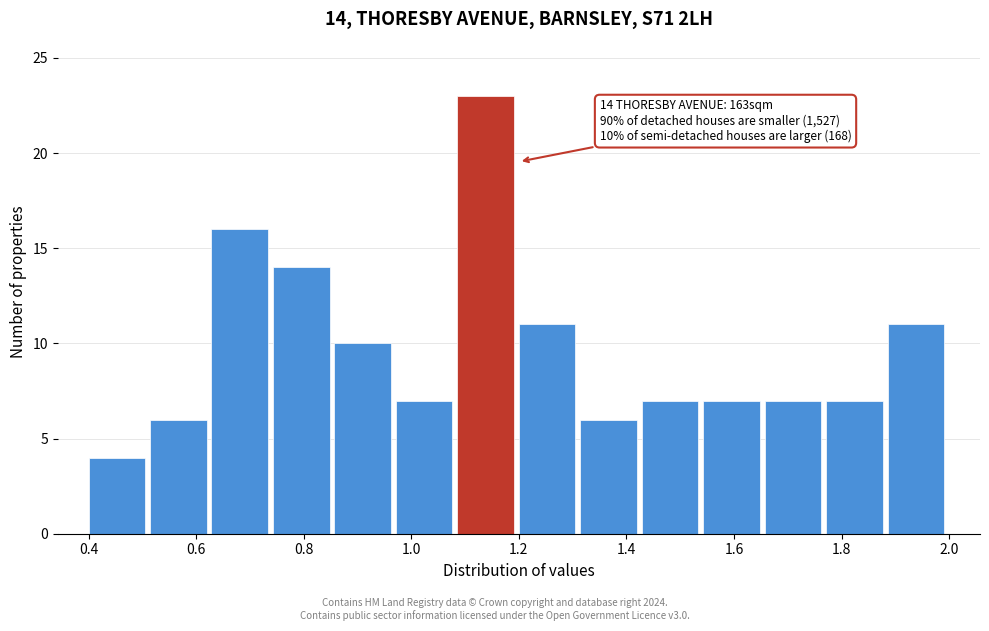

Over which range of the x-axis is the bar tallest?

1.08 to 1.20